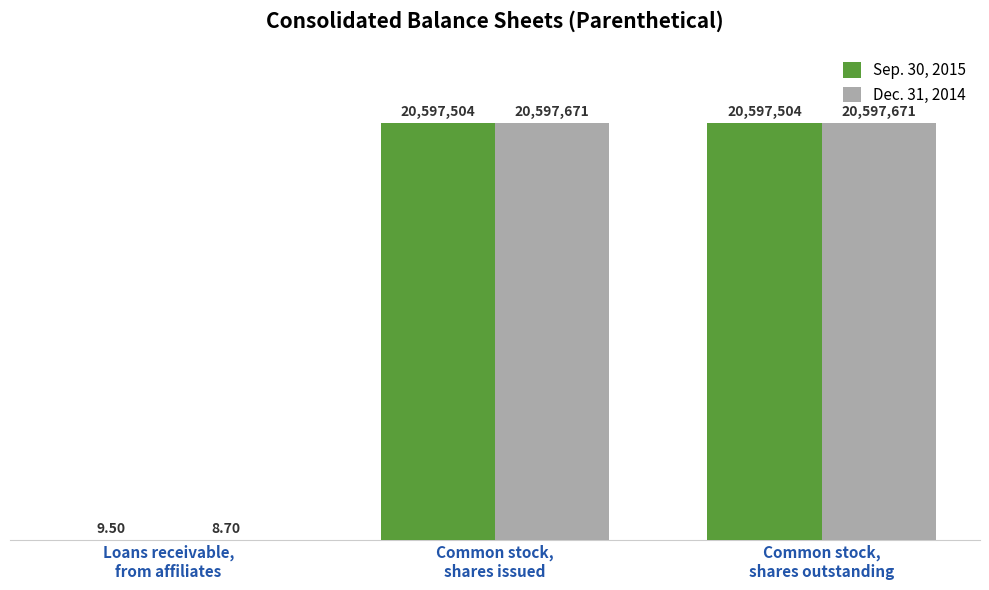

Which series has the largest range (max minus min)?

Dec. 31, 2014